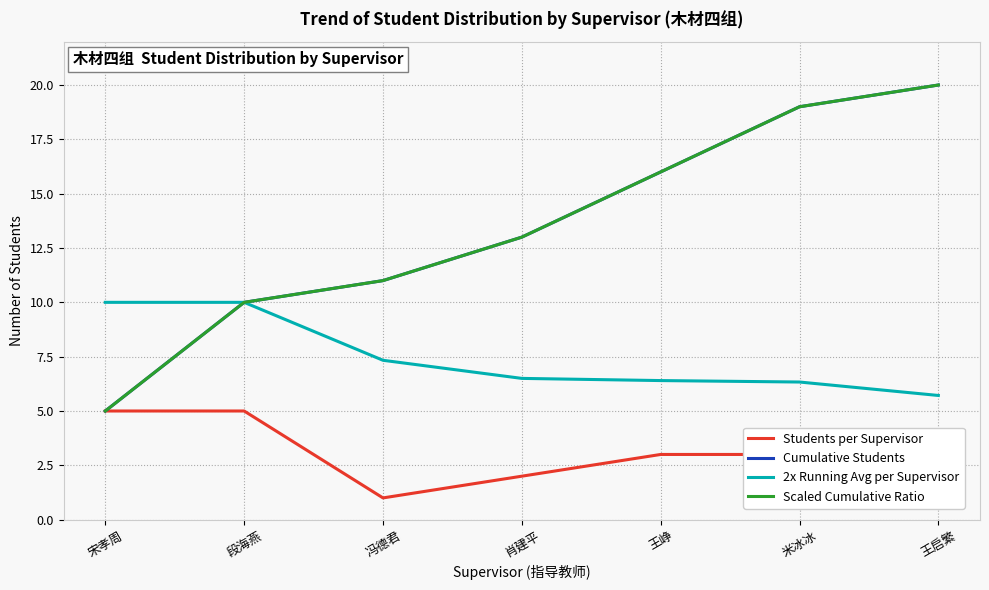

What is the label of the 5th point from the right?

冯德君